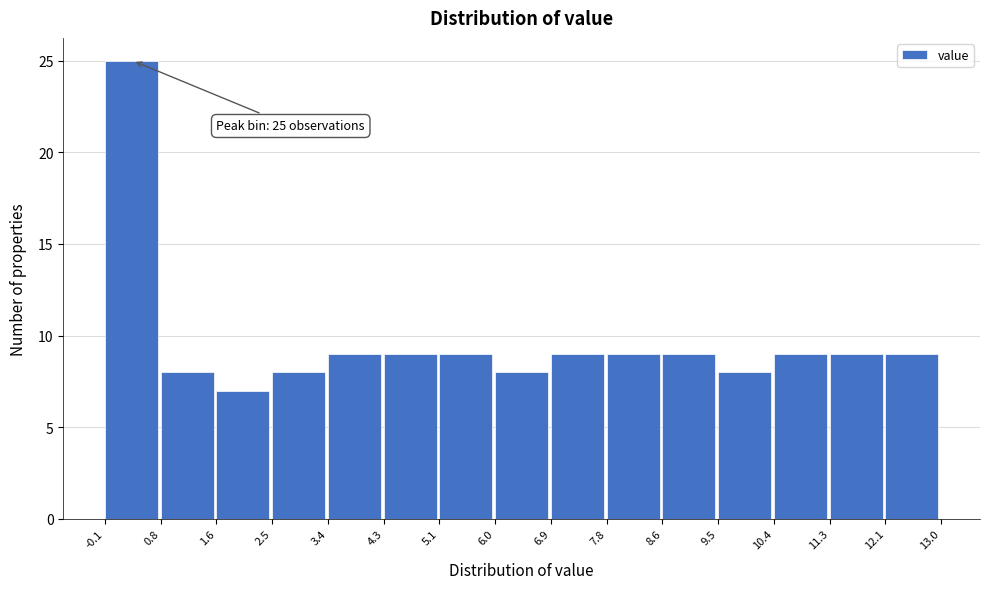

Over which range of the x-axis is the bar tallest?

-0.1 to 0.8